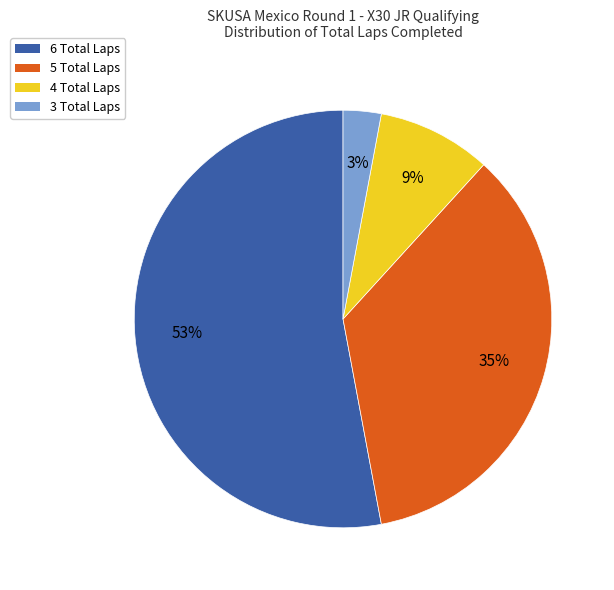

To the nearest percent, what portion does 3 Total Laps represent?

3%